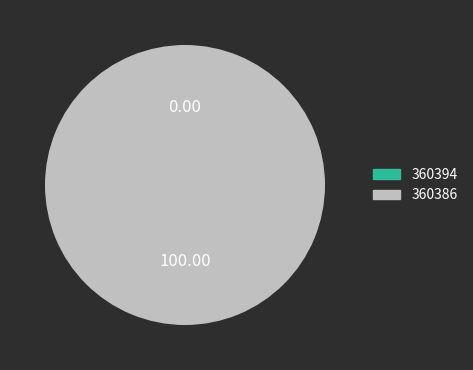

Do 360386 and 360394 together represent more than half of the pie?

Yes